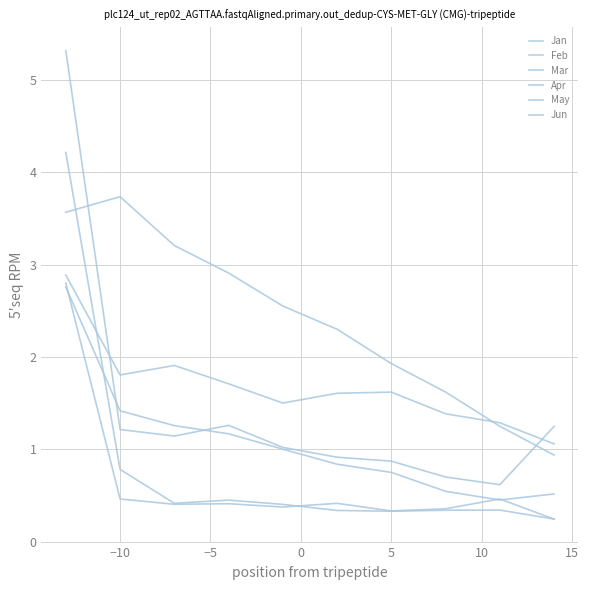

Count the number of data series in this chart.

6